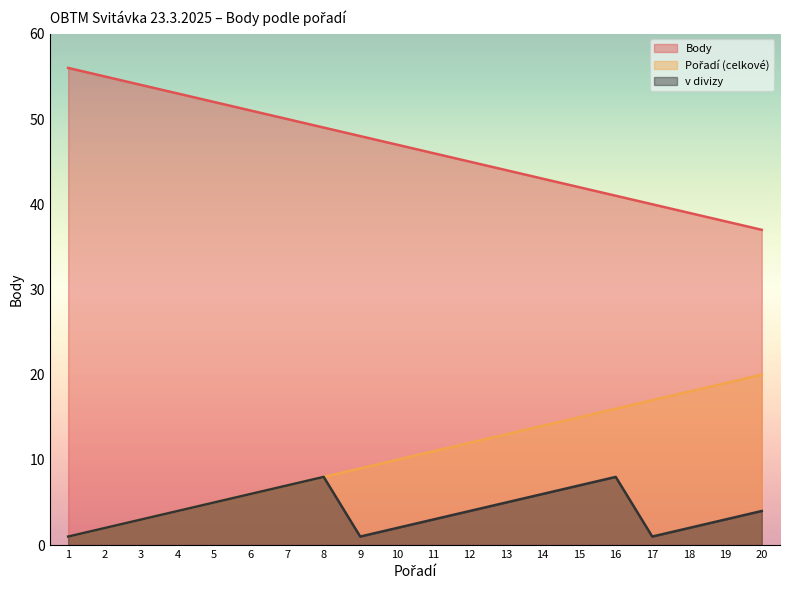

True or false: Pořadí (celkové) has a value of 8 at 16.

False